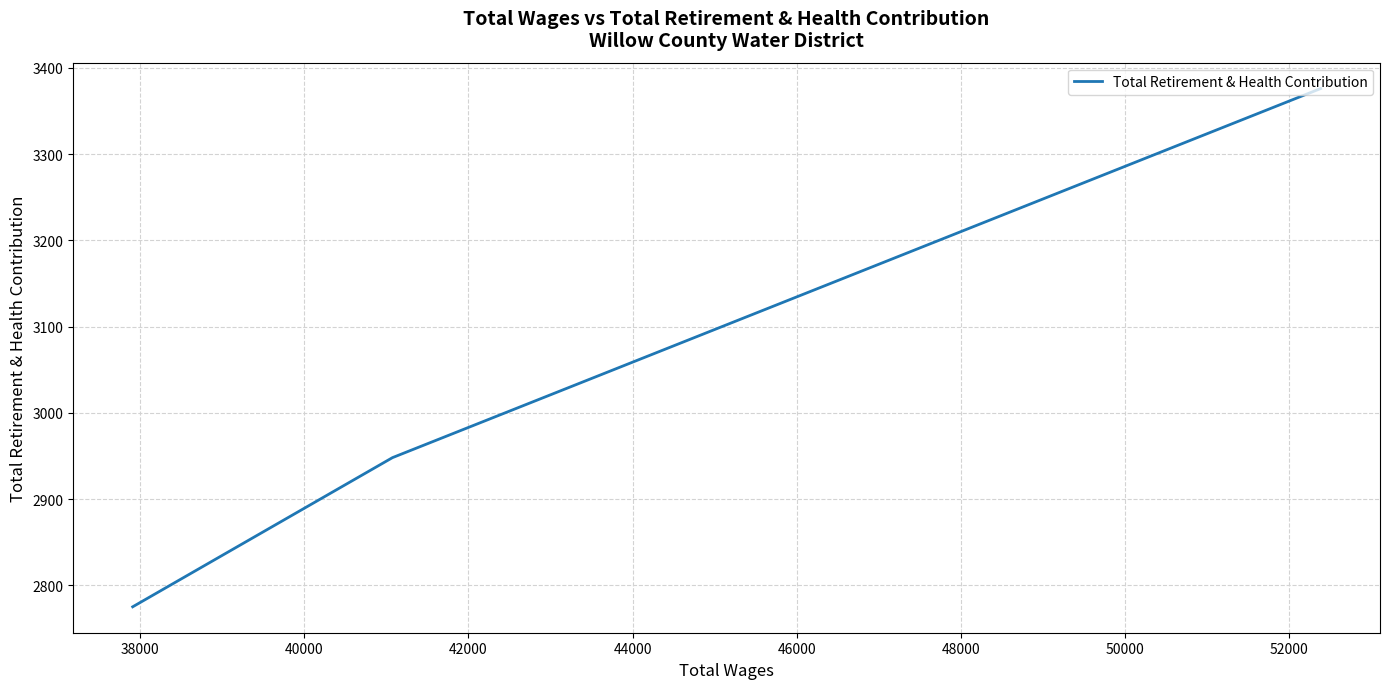

How many values are between 2775 and 3376?

3